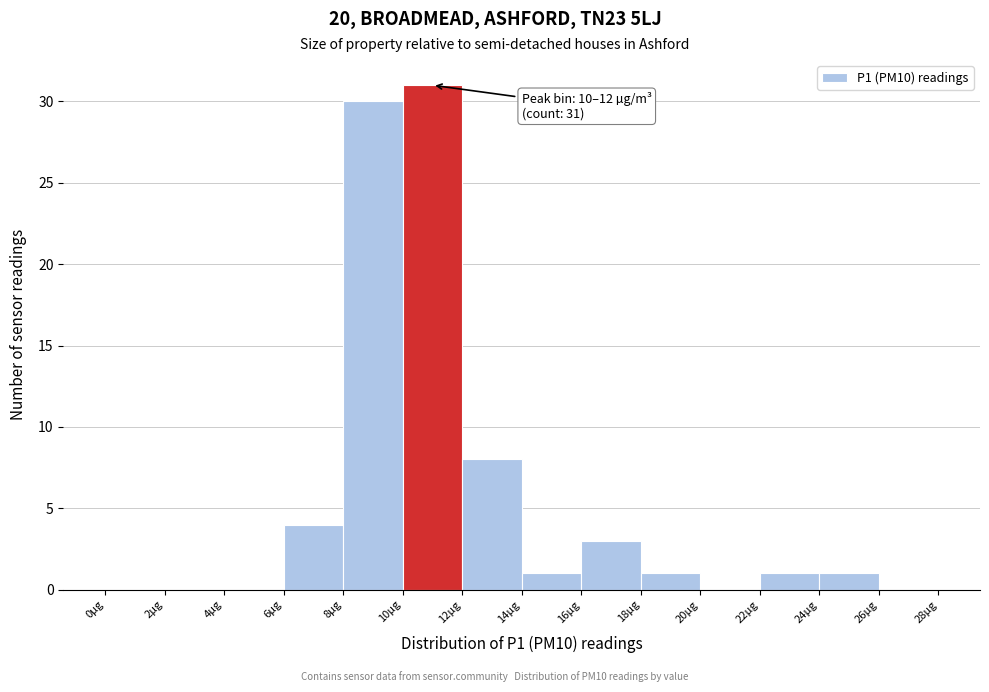

Over which range of the x-axis is the bar tallest?

10 to 12